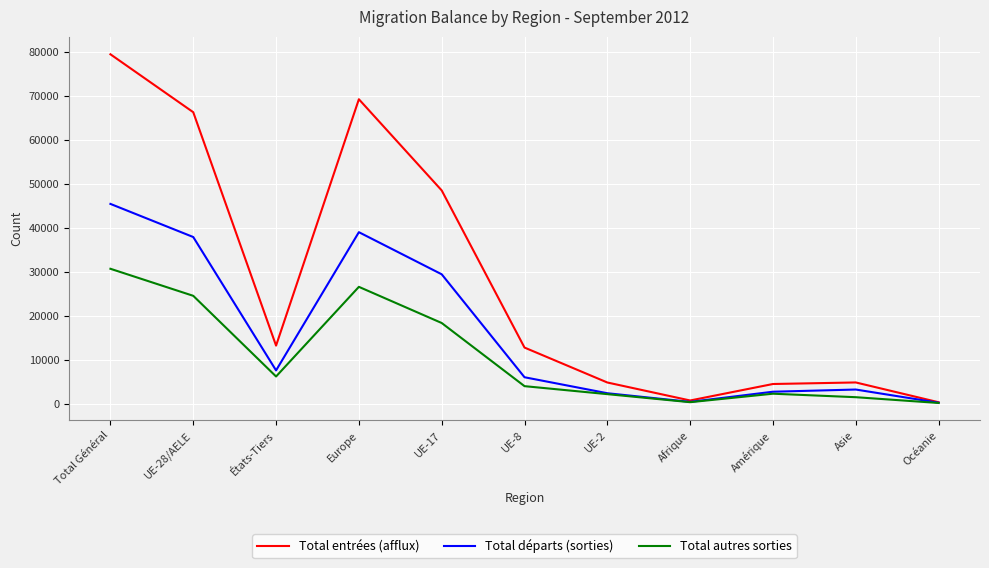

At which label is Total autres sorties closest to 15401?

UE-17